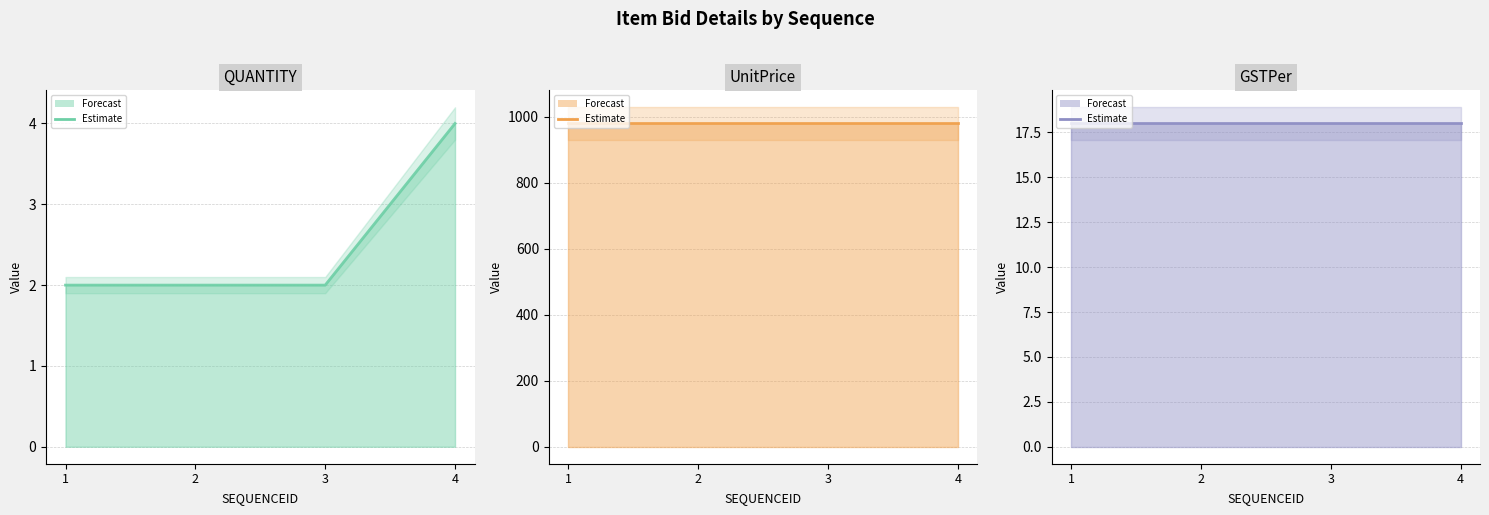

Between 1 and 2, which series saw the biggest shift?

QUANTITY (line)